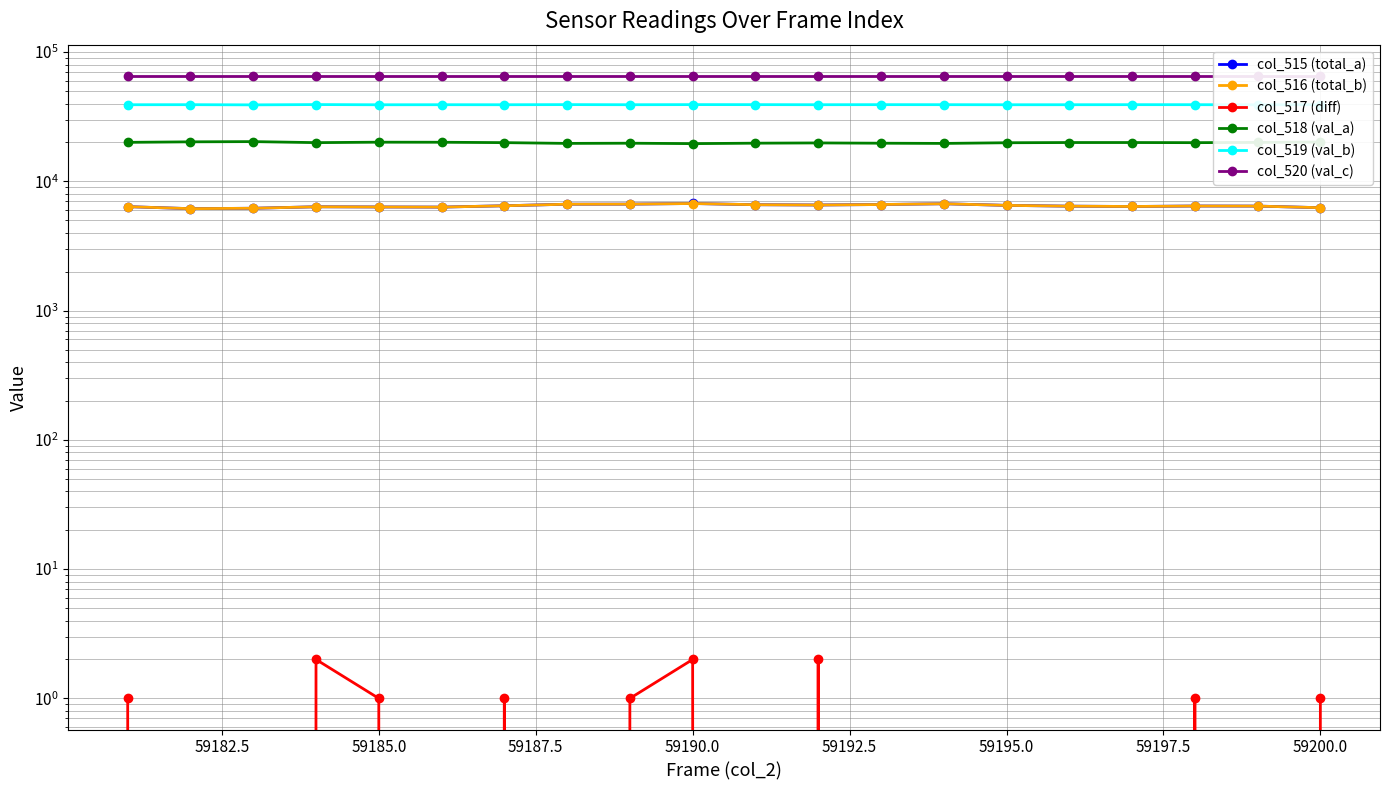

How many distinct data groups are displayed?

6